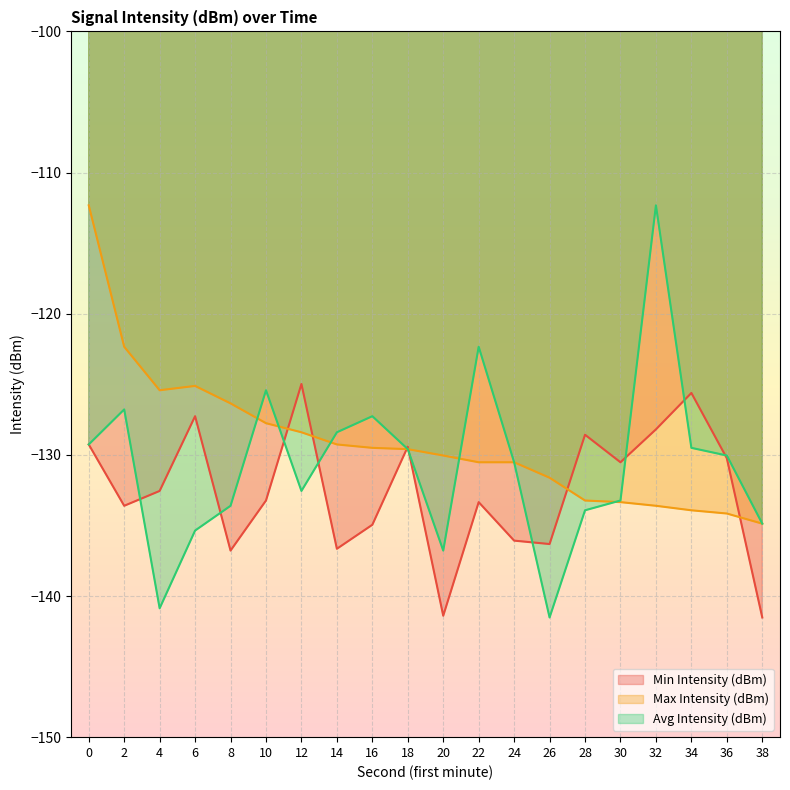

The Min Intensity (dBm) series shows -129.3 at 0. True or false?

True